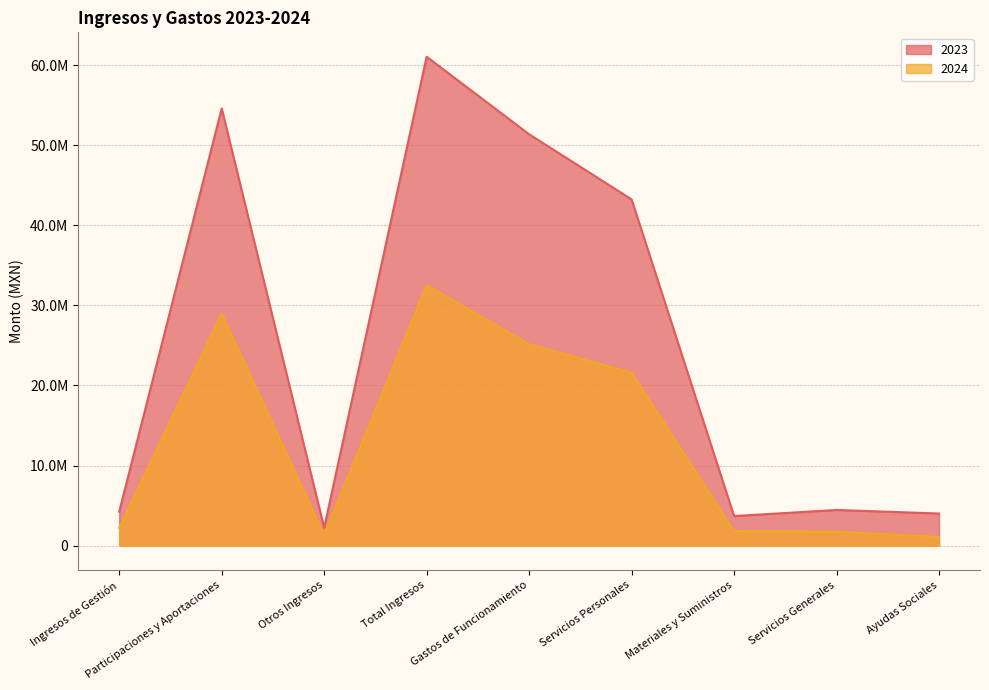

List the series in order of their overall mean, lowest first.

2024, 2023